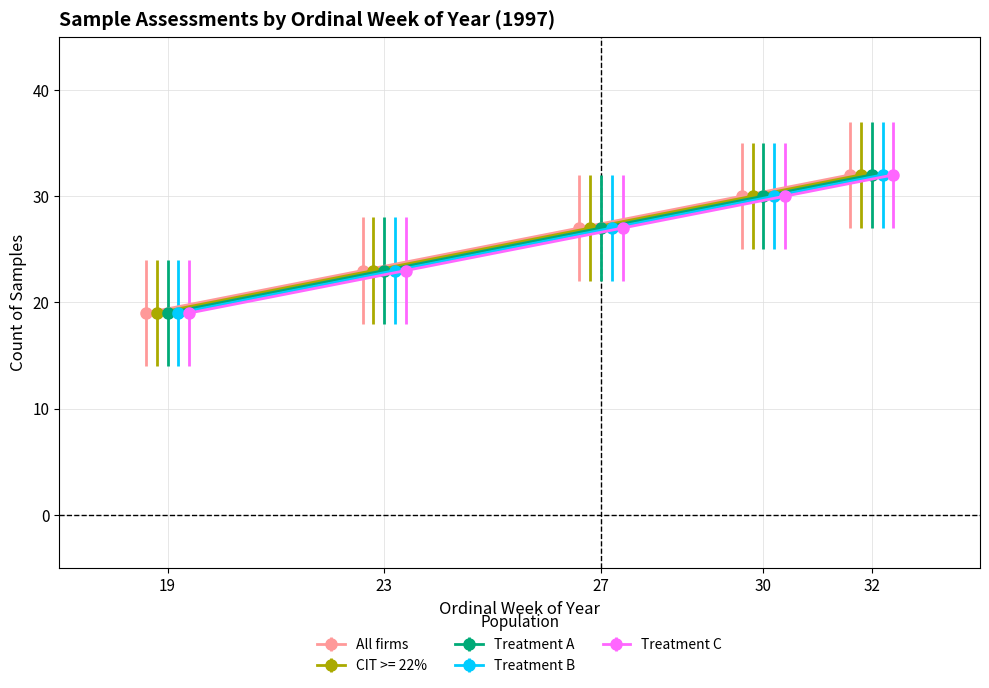

How many Treatment C values are between 23 and 30?

3